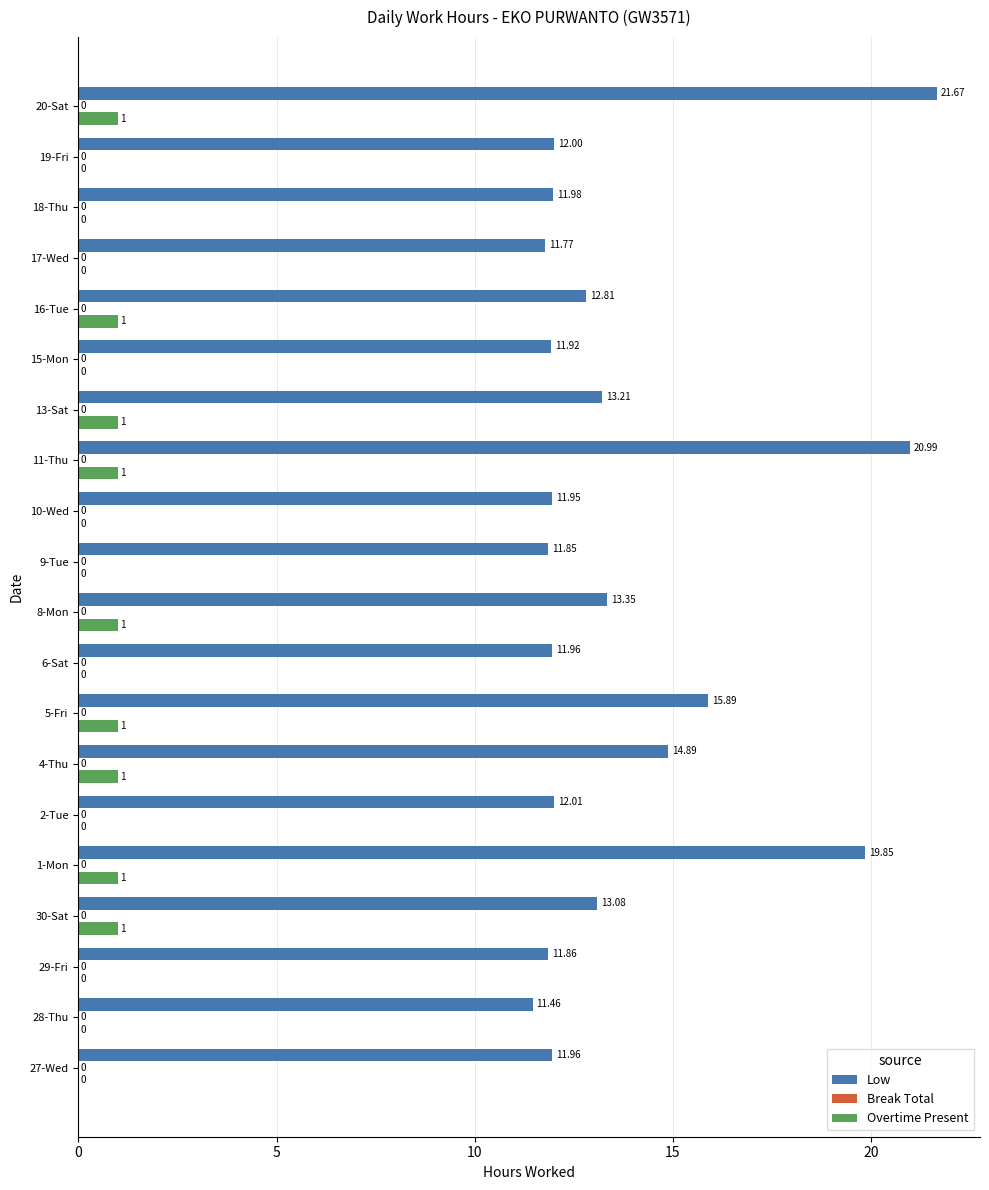

Which series has the largest total across all categories?

Low